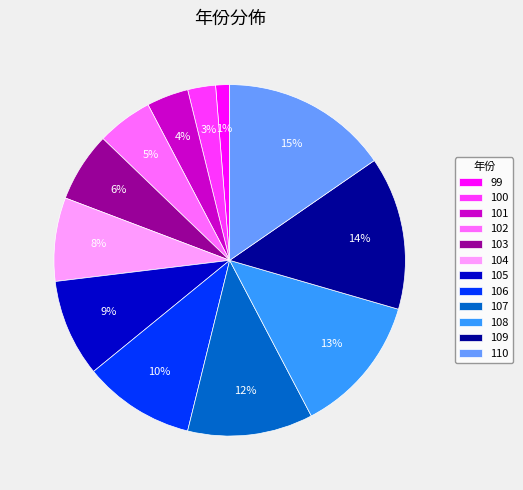

To the nearest percent, what percentage of the pie is 110?

15%